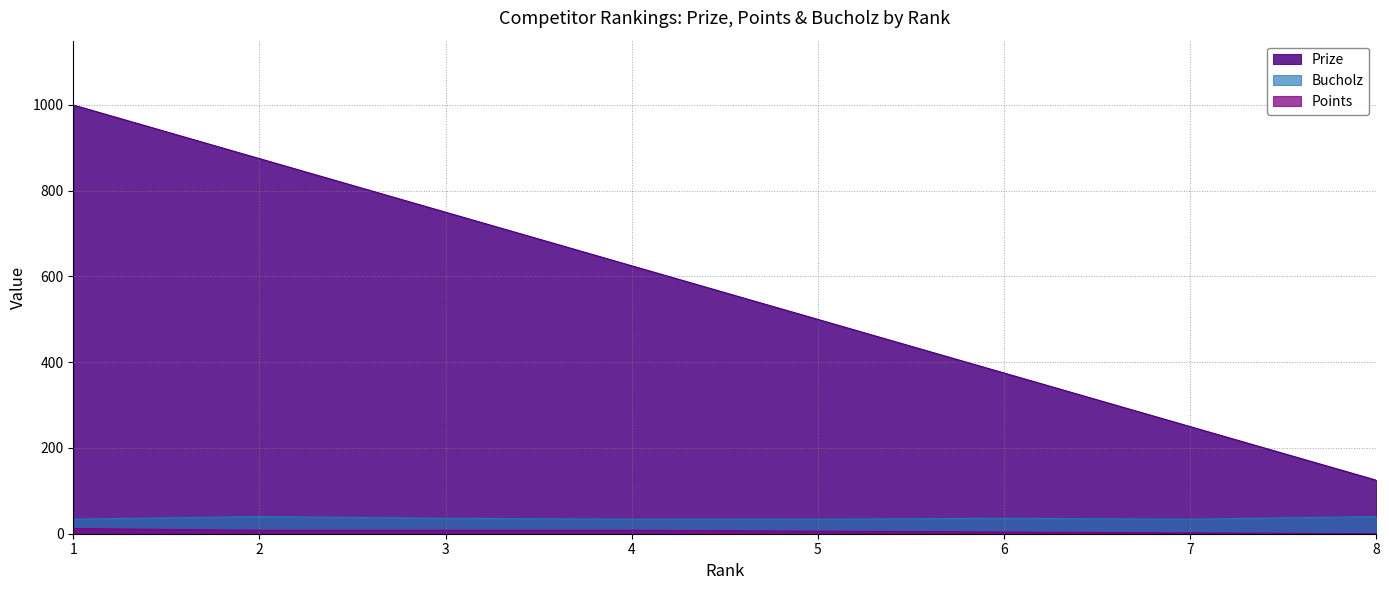

What is the value of the Bucholz point at the 5th from the left?

34